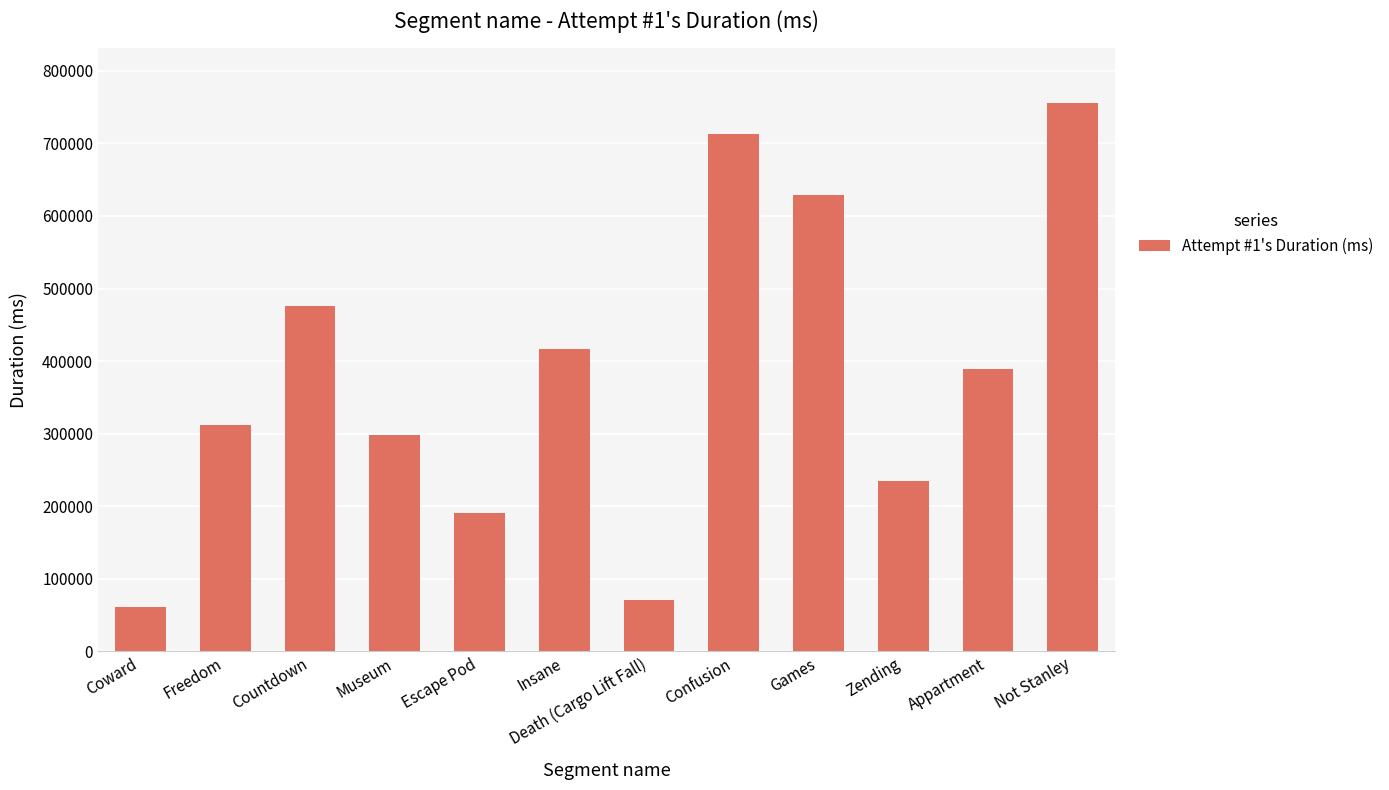

Are the bars grouped side by side (vs. stacked)?

No